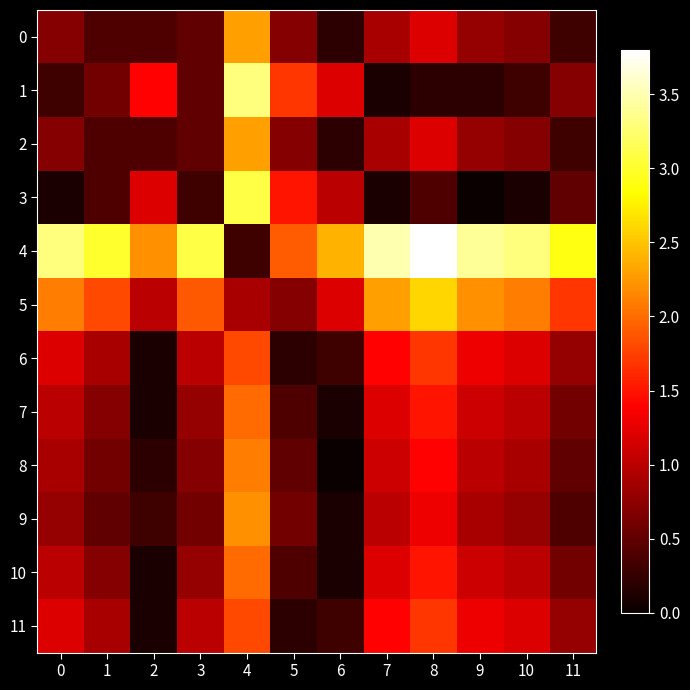

Reading left to right, extract all data points from this chart.

0: 0=0.7	1=0.4	2=0.4	3=0.5	4=2.3	5=0.7	6=0.2	7=0.9	8=1.2	9=0.8	10=0.7	11=0.3
1: 0=0.3	1=0.6	2=1.4	3=0.5	4=3.3	5=1.7	6=1.2	7=0.1	8=0.2	9=0.2	10=0.3	11=0.7
2: 0=0.7	1=0.4	2=0.4	3=0.5	4=2.3	5=0.7	6=0.2	7=0.9	8=1.2	9=0.8	10=0.7	11=0.3
3: 0=0.1	1=0.4	2=1.2	3=0.3	4=3.1	5=1.5	6=1.0	7=0.1	8=0.4	9=0.0	10=0.1	11=0.5
4: 0=3.3	1=3.0	2=2.2	3=3.1	4=0.3	5=1.9	6=2.4	7=3.5	8=3.8	9=3.4	10=3.3	11=2.9
5: 0=2.1	1=1.8	2=1.0	3=1.9	4=0.9	5=0.7	6=1.2	7=2.3	8=2.6	9=2.2	10=2.1	11=1.7
6: 0=1.2	1=0.9	2=0.1	3=1.0	4=1.8	5=0.2	6=0.3	7=1.4	8=1.7	9=1.3	10=1.2	11=0.8
7: 0=1.0	1=0.7	2=0.1	3=0.8	4=2.0	5=0.4	6=0.1	7=1.2	8=1.5	9=1.1	10=1.0	11=0.6
8: 0=0.9	1=0.6	2=0.2	3=0.7	4=2.1	5=0.5	6=0.0	7=1.1	8=1.4	9=1.0	10=0.9	11=0.5
9: 0=0.8	1=0.5	2=0.3	3=0.6	4=2.2	5=0.6	6=0.1	7=1.0	8=1.3	9=0.9	10=0.8	11=0.4
10: 0=1.0	1=0.7	2=0.1	3=0.8	4=2.0	5=0.4	6=0.1	7=1.2	8=1.5	9=1.1	10=1.0	11=0.6
11: 0=1.2	1=0.9	2=0.1	3=1.0	4=1.8	5=0.2	6=0.3	7=1.4	8=1.7	9=1.3	10=1.2	11=0.8